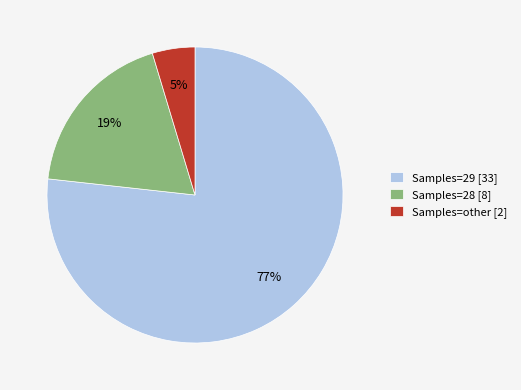

Does Samples=29 [33] represent more than half of the total?

Yes